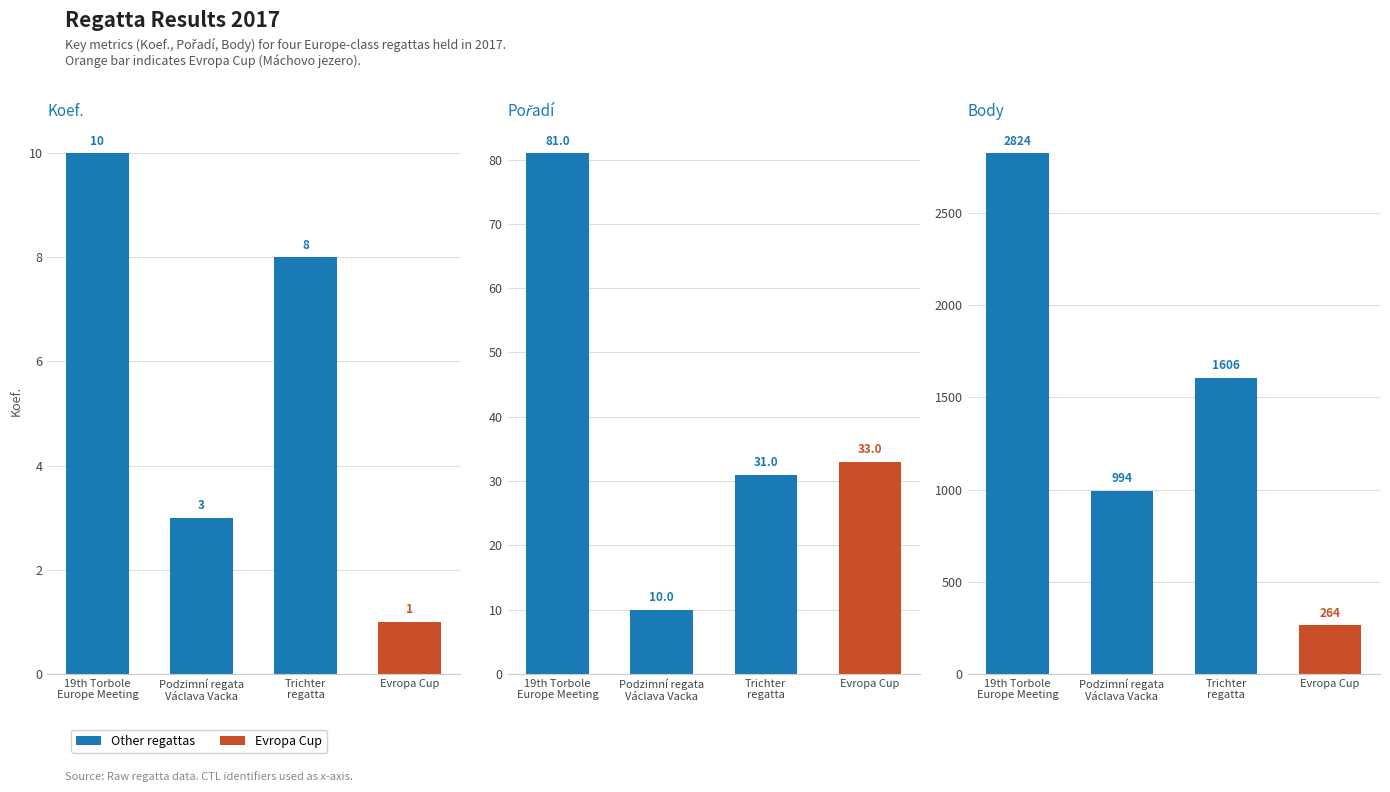

The value of Body at 19th Torbole
Europe Meeting is 4724. True or false?

False